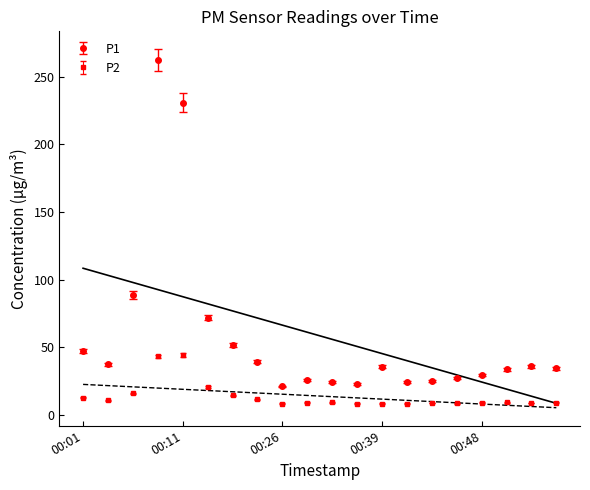

What is the difference between the maximum and minimum values in the P1 series?

241.4